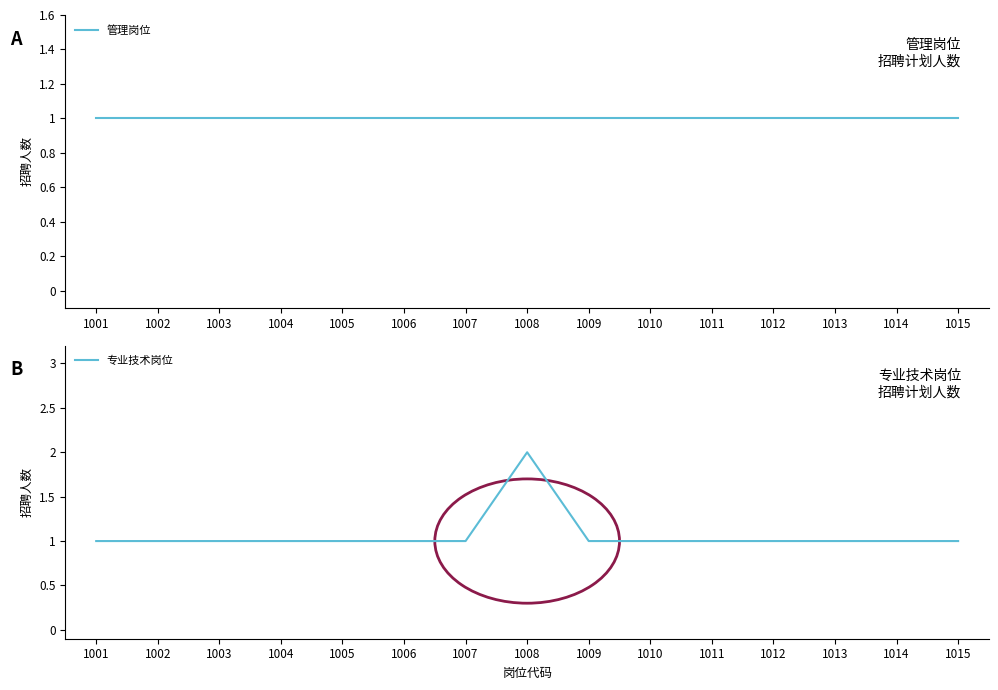

Which category has the lowest value across all series?

1001